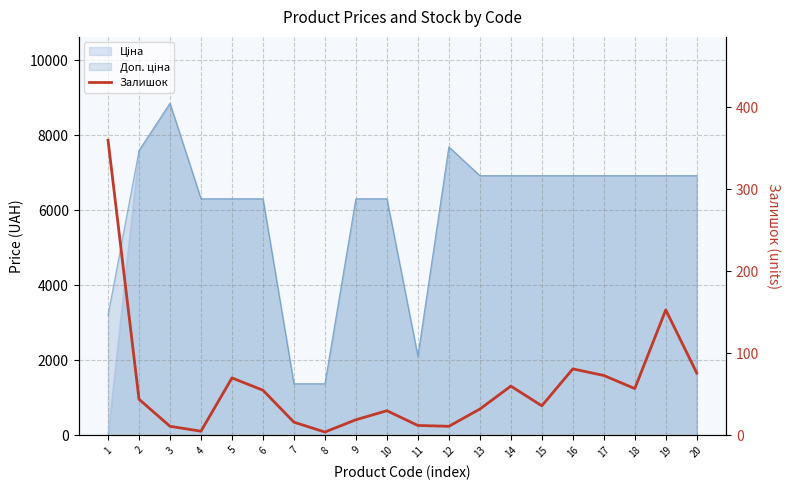

Where does the data first go above 44?

1